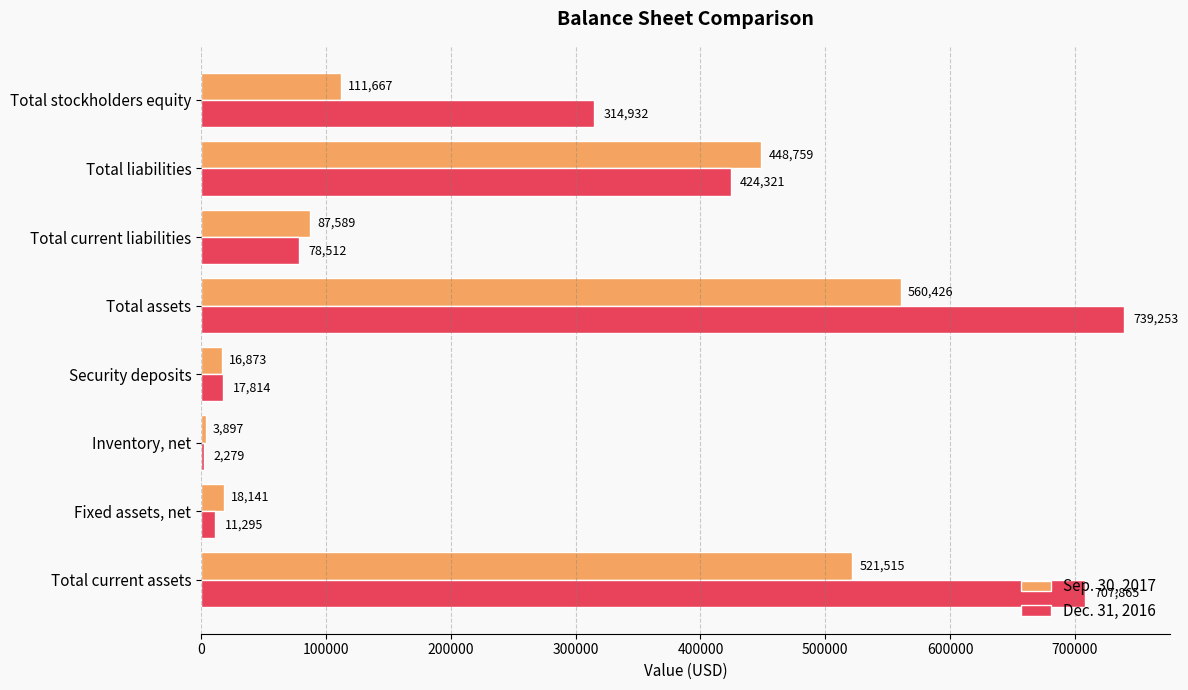

True or false: Dec. 31, 2016 has a value of 2279 at Inventory, net.

True